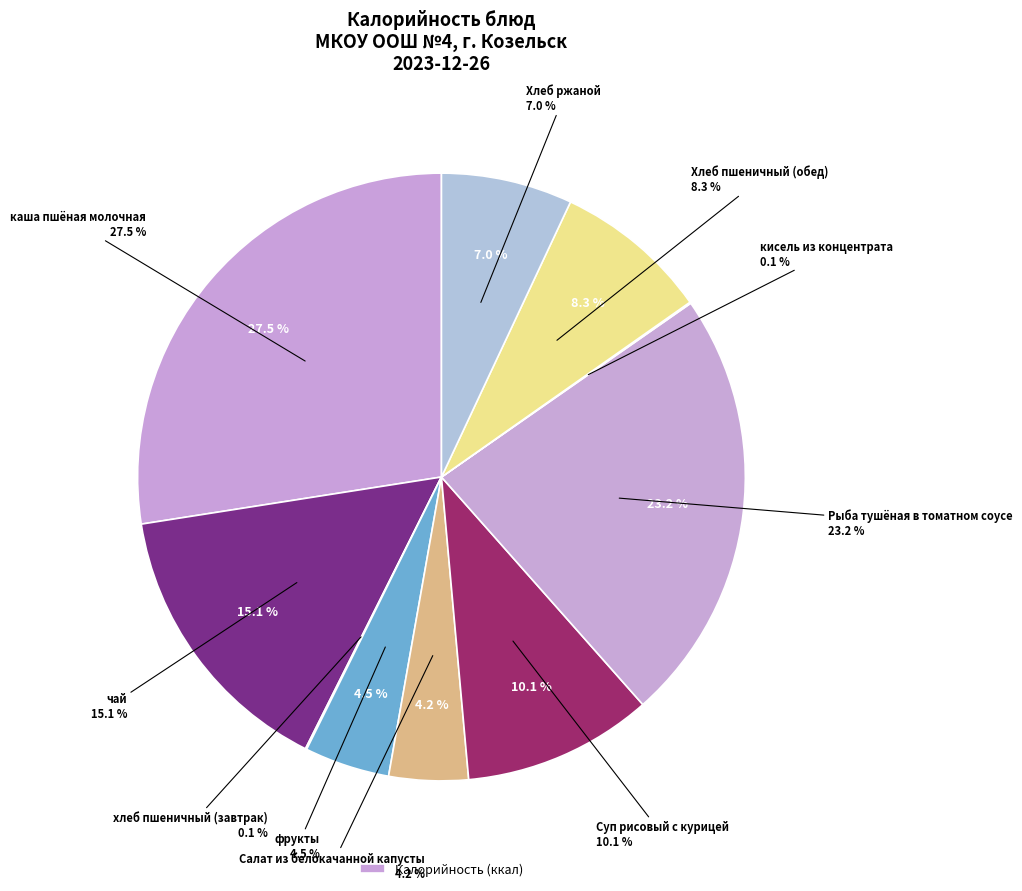

Is фрукты the majority of the pie?

No